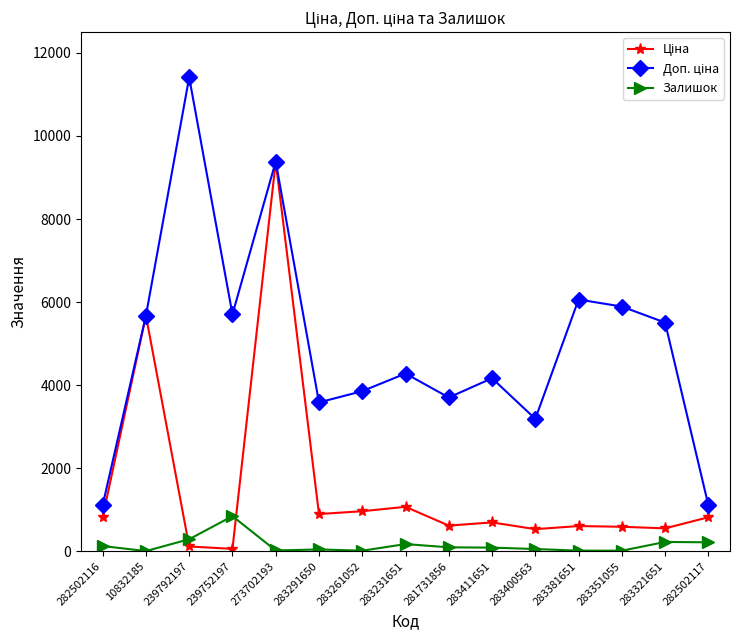

True or false: Залишок has more than 1 interior local peaks.

True